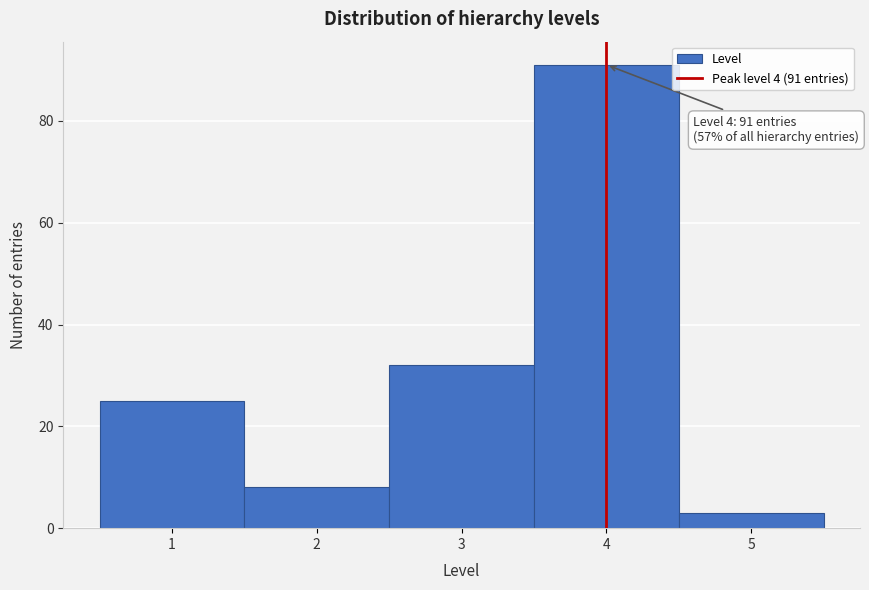

Over which range of the x-axis is the bar tallest?

3.5 to 4.5